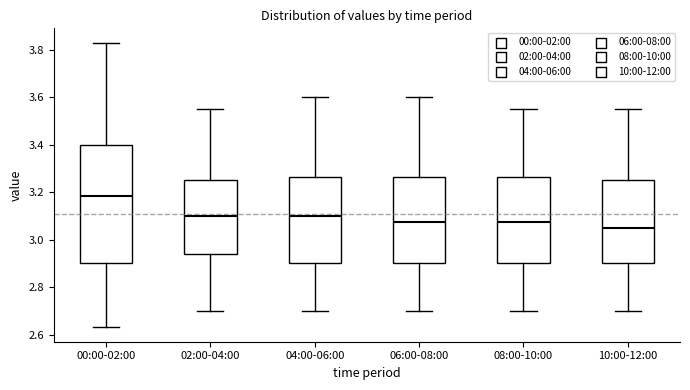

Reading left to right, read every box against the y-axis: the position of its median line, the range the box covers, and the ends of its whiskers. The values are not printed on the chart, so give them approximately, as read against the axis.

00:00-02:00: median 3.18, box 2.90 to 3.40, whiskers 2.64 to 3.84
02:00-04:00: median 3.10, box 2.94 to 3.26, whiskers 2.70 to 3.56
04:00-06:00: median 3.10, box 2.90 to 3.26, whiskers 2.70 to 3.60
06:00-08:00: median 3.08, box 2.90 to 3.26, whiskers 2.70 to 3.60
08:00-10:00: median 3.08, box 2.90 to 3.26, whiskers 2.70 to 3.56
10:00-12:00: median 3.06, box 2.90 to 3.26, whiskers 2.70 to 3.56